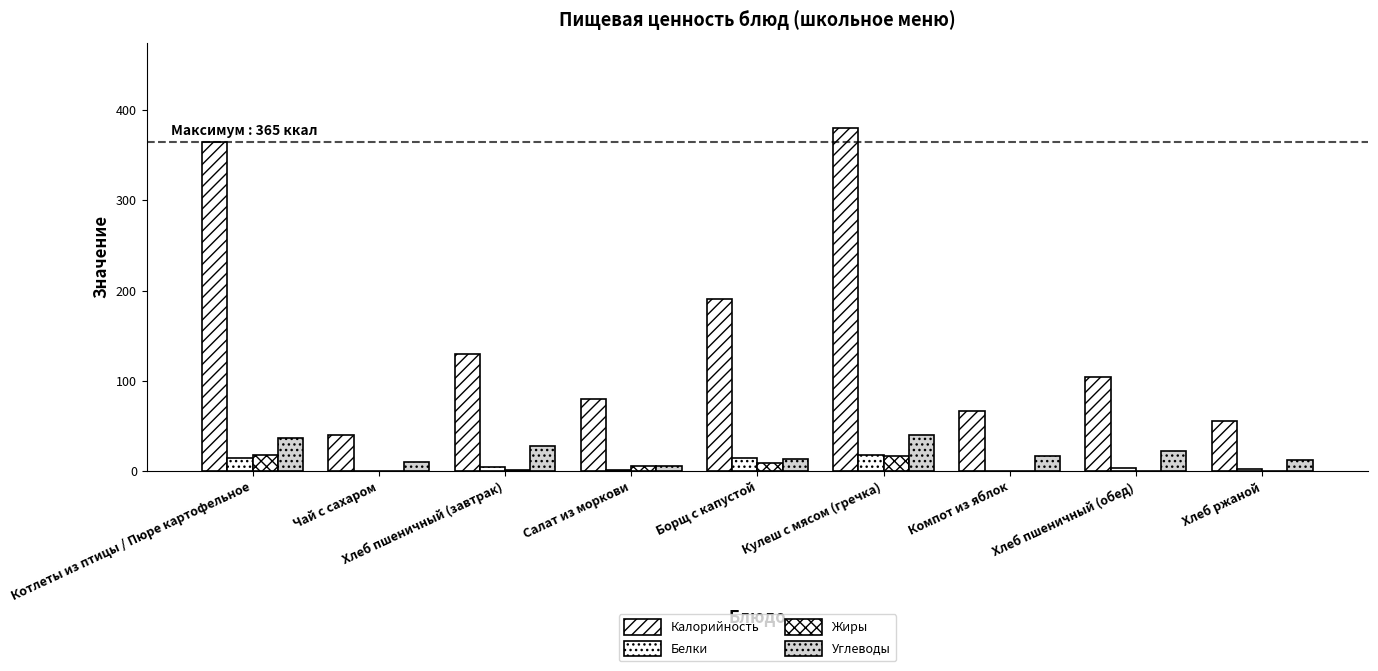

Are the bars horizontal?

No